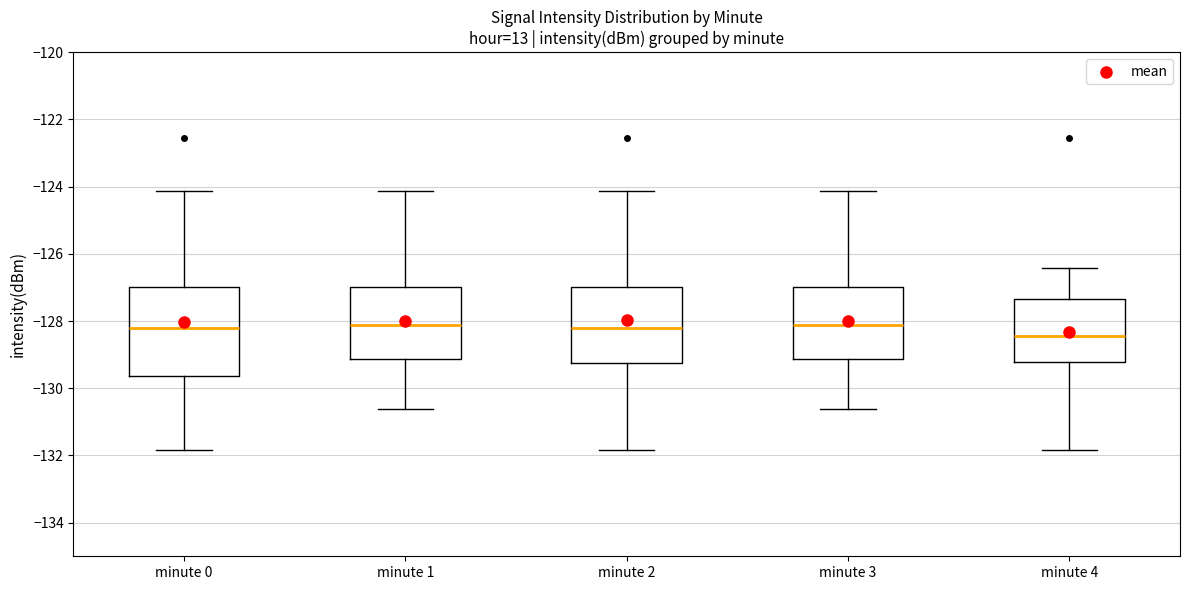

Reading left to right, transcribe this box plot: for each box, give where its median line is, the range the box spans, and where its two whiskers end, as read against the y-axis. The values are not printed on the chart, so give them approximately, as read against the axis.

minute 0: median -128.2, box -129.6 to -127.0, whiskers -131.8 to -124.2
minute 1: median -128.2, box -129.2 to -127.0, whiskers -130.6 to -124.2
minute 2: median -128.2, box -129.2 to -127.0, whiskers -131.8 to -124.2
minute 3: median -128.2, box -129.2 to -127.0, whiskers -130.6 to -124.2
minute 4: median -128.4, box -129.2 to -127.4, whiskers -131.8 to -126.4